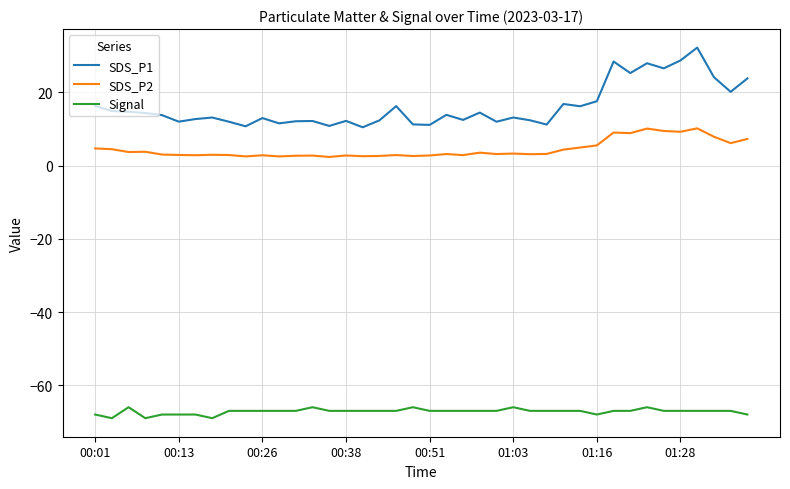

What are all the series names shown in the legend?

SDS_P1, SDS_P2, Signal